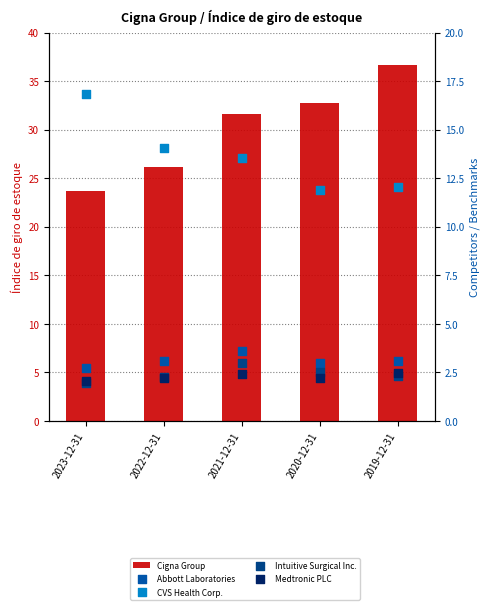

At which category is the sum across all series the highest?

2019-12-31